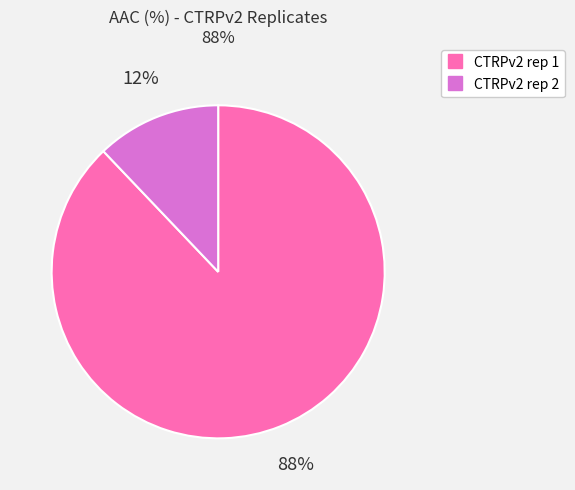

Which has a higher value, CTRPv2 rep 1 or CTRPv2 rep 2?

CTRPv2 rep 1